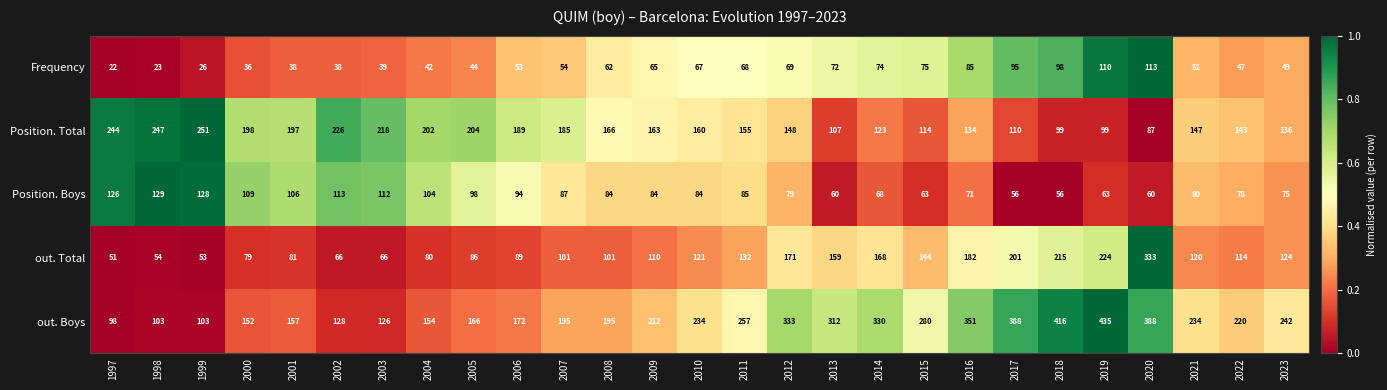

What is the total value across all series at 2017?

850